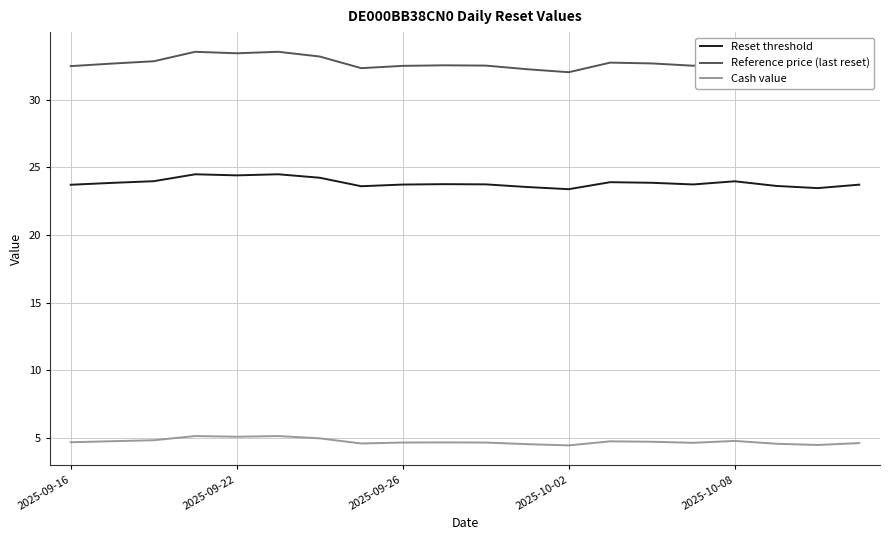

True or false: Reference price (last reset) and Reset threshold cross at least once.

False